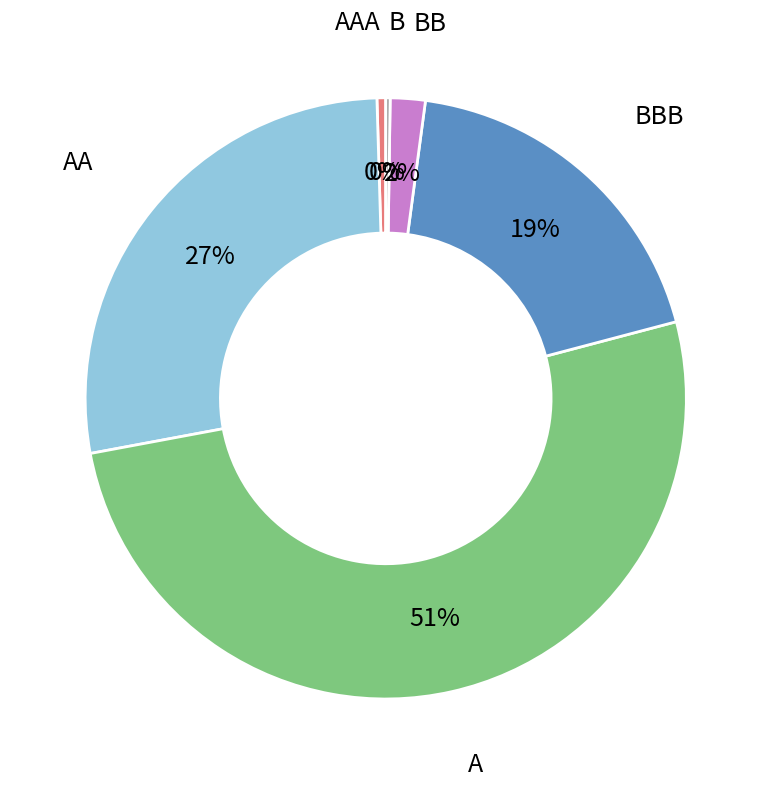

To the nearest percent, what portion does AA represent?

27%